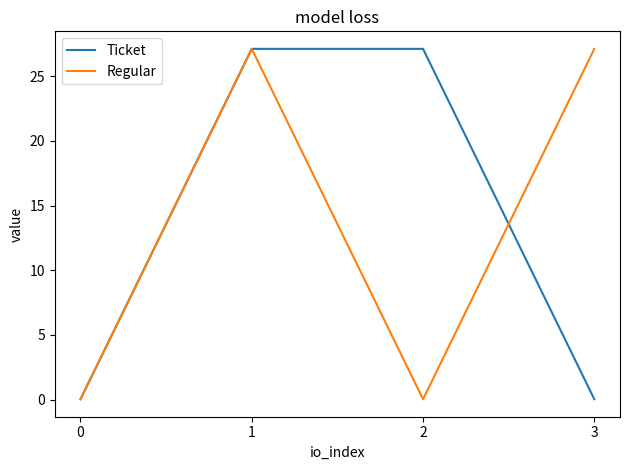

The Regular series shows 0.0 at 2. True or false?

True